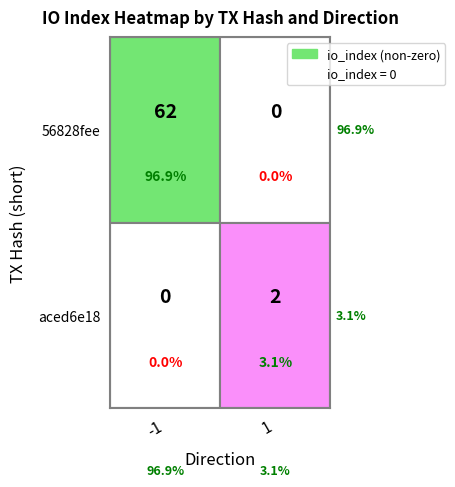

Read the 56828fee value at io_index, to the nearest 10.

60